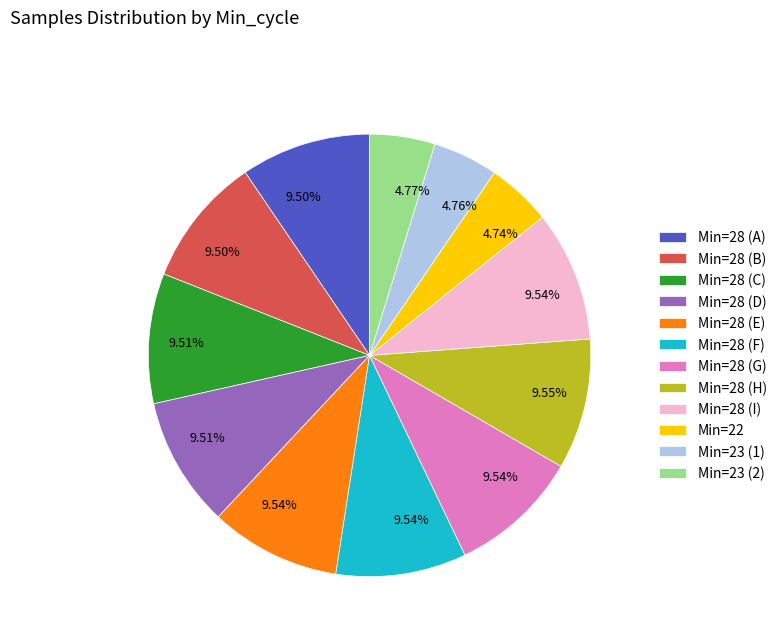

Is there a majority slice in this chart?

No